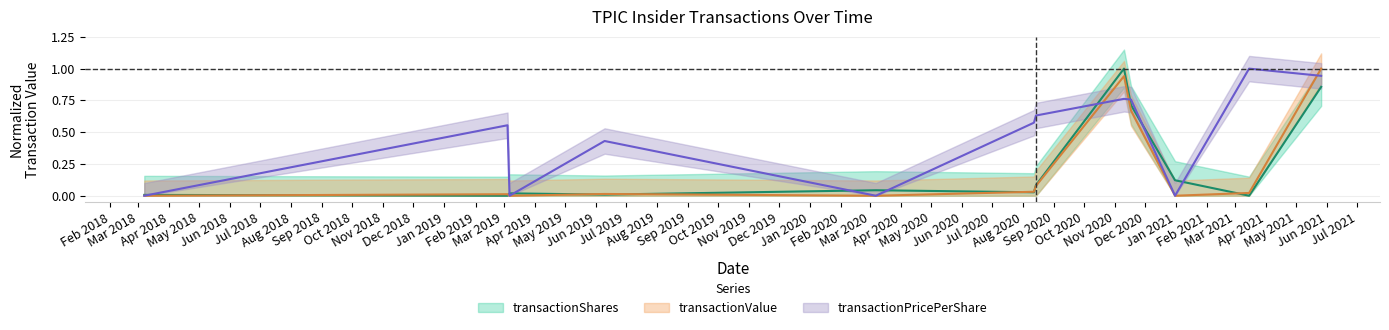

Reading left to right, list all the values displayed in this chart.

transactionShares: 2018-03-07=0.0	2019-03-05=0.0	2019-03-07=0.0	2019-06-10=0.0	2020-03-07=0.0	2020-08-12=0.0	2020-08-14=0.1	2020-11-10=1.0	2020-11-17=0.7	2020-12-31=0.1	2021-03-15=0.0	2021-05-26=0.9
transactionValue: 2018-03-07=0.0	2019-03-05=0.0	2019-03-07=0.0	2019-06-10=0.0	2020-03-07=0.0	2020-08-12=0.0	2020-08-14=0.1	2020-11-10=0.9	2020-11-17=0.7	2020-12-31=0.0	2021-03-15=0.0	2021-05-26=1.0
transactionPricePerShare: 2018-03-07=0.0	2019-03-05=0.6	2019-03-07=0.0	2019-06-10=0.4	2020-03-07=0.0	2020-08-12=0.6	2020-08-14=0.6	2020-11-10=0.8	2020-11-17=0.8	2020-12-31=0.0	2021-03-15=1.0	2021-05-26=0.9